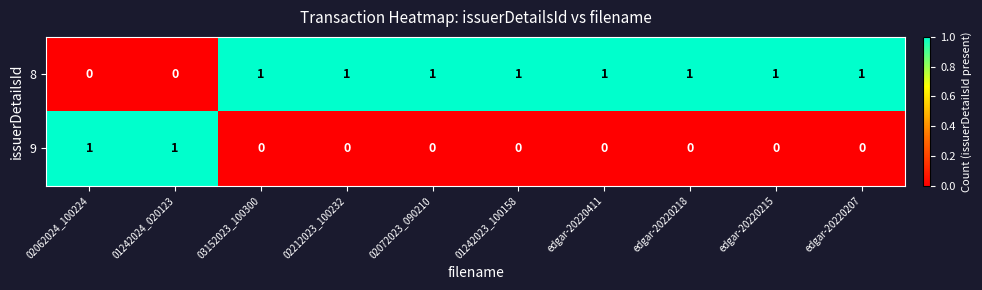

The 8 series shows 1 at edgar-20220218. True or false?

True